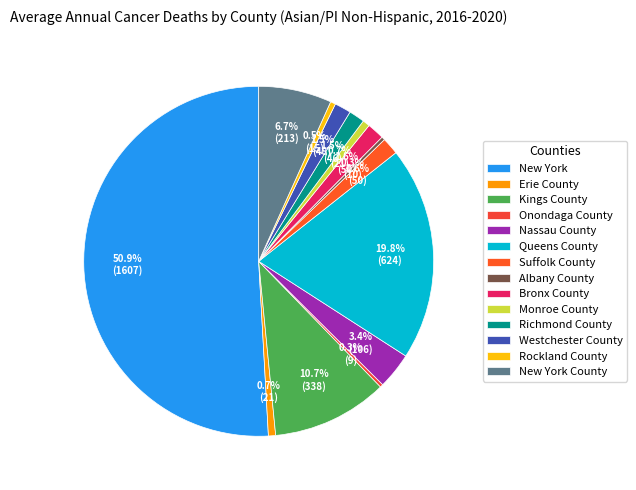

To the nearest percent, what is the difference between the Bronx County and Erie County slice percentages?

1%